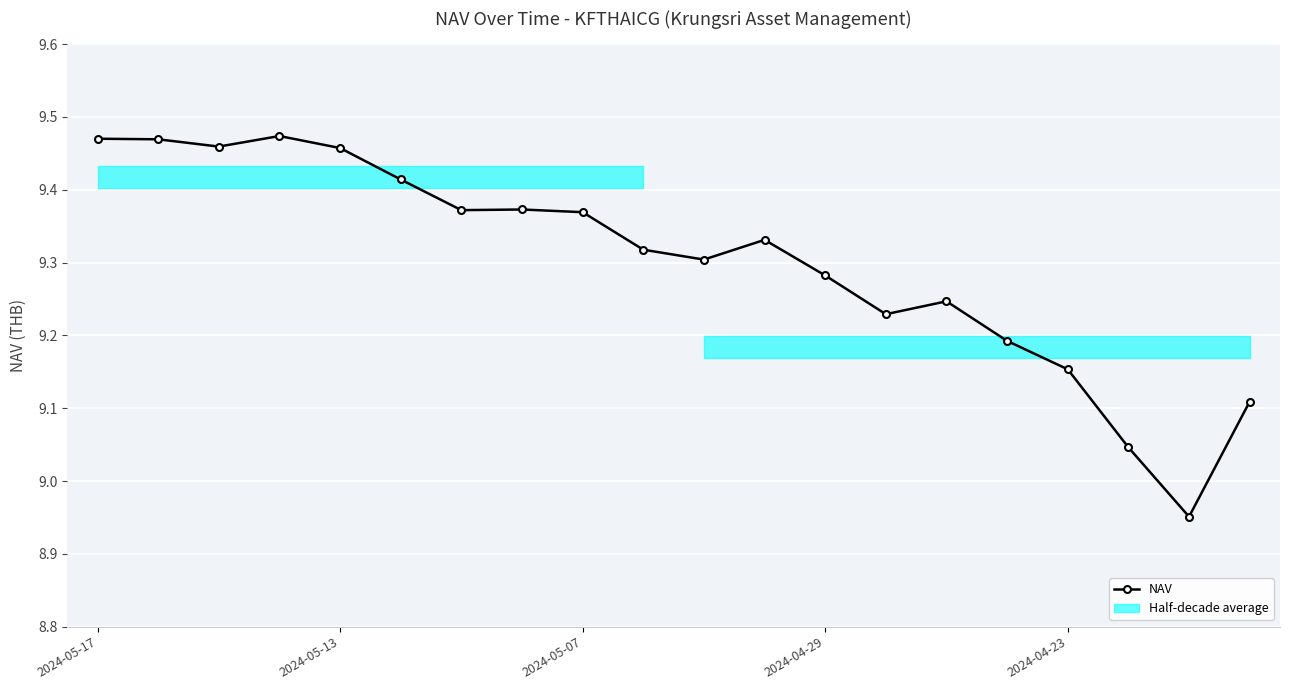

At which label is the value closest to 9?

17